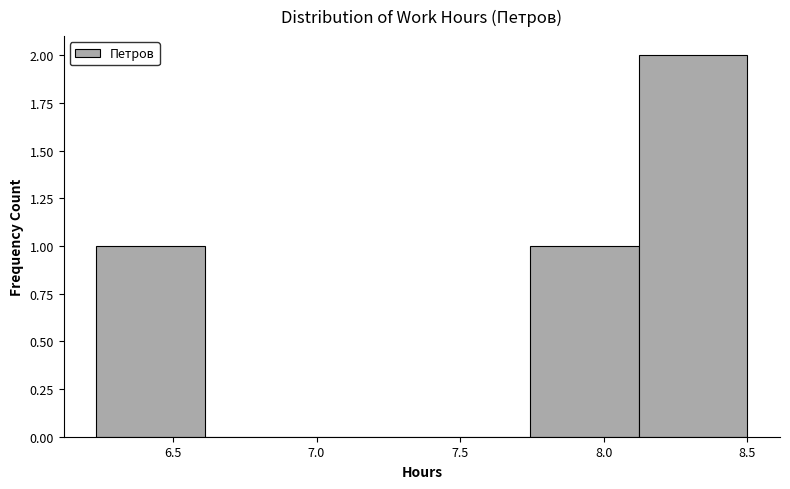

What is the height of the bar covering 8.10 to 8.50 on the x-axis? Neither the bar edges nor the heights are printed on the chart, so give them approximately, as read against the axes.

2